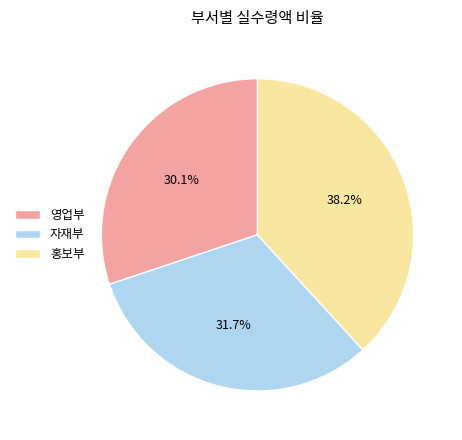

What portion of the pie excludes 자재부?

68.3%